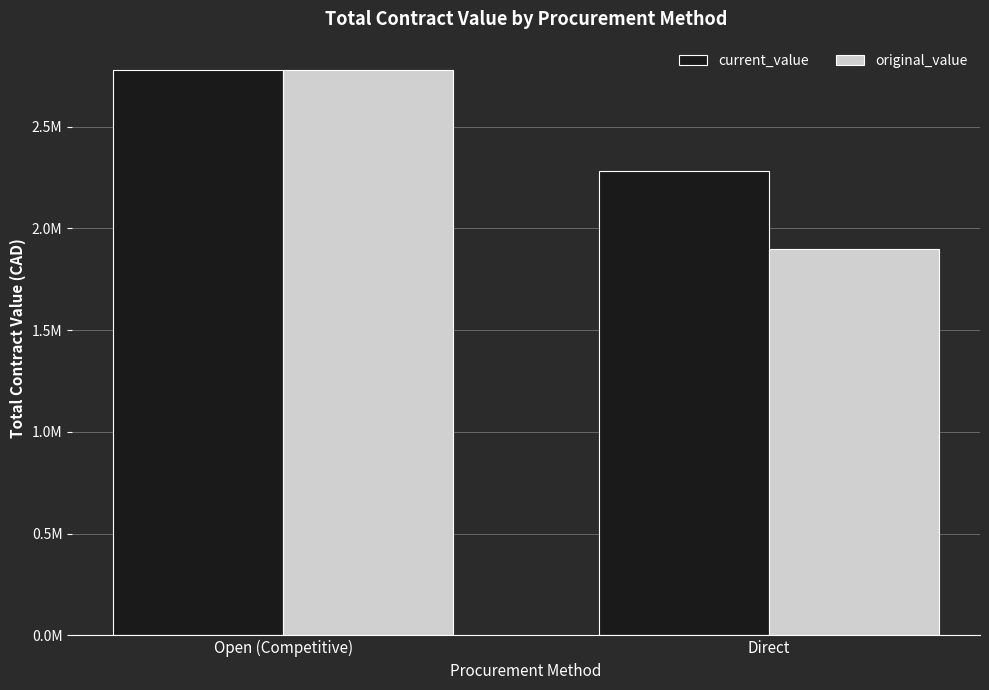

Are the bars grouped side by side (vs. stacked)?

Yes